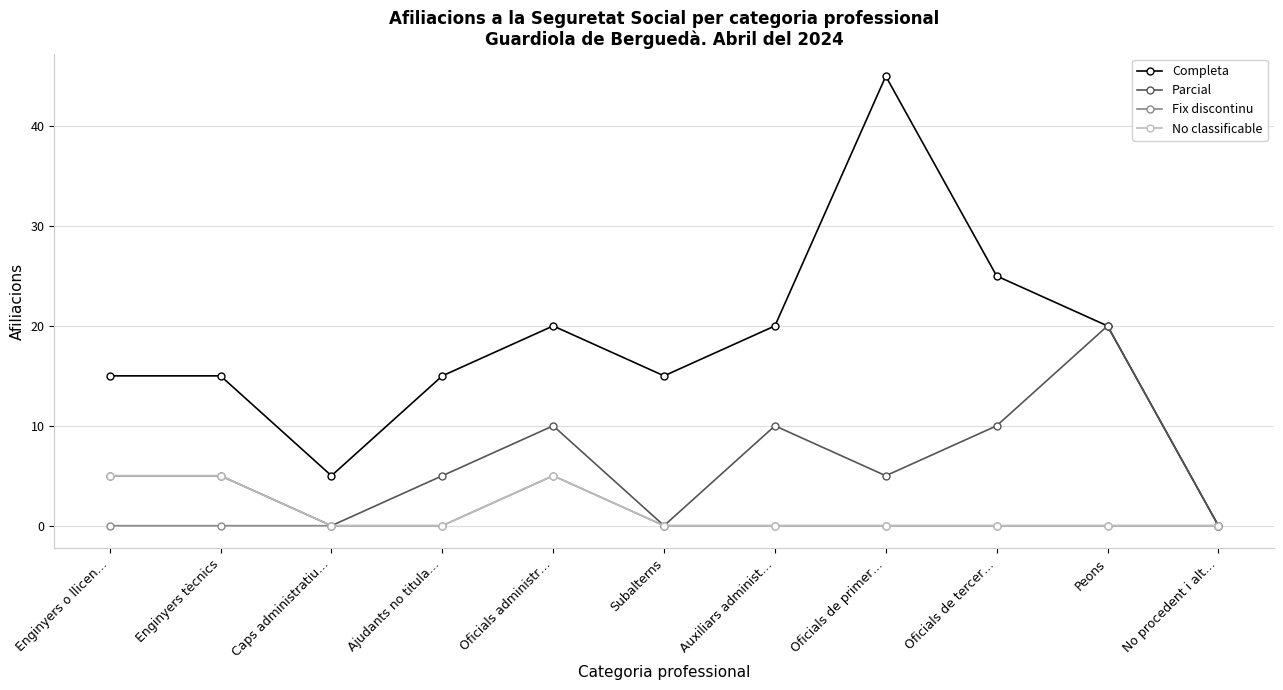

Does the chart have visible grid lines?

Yes